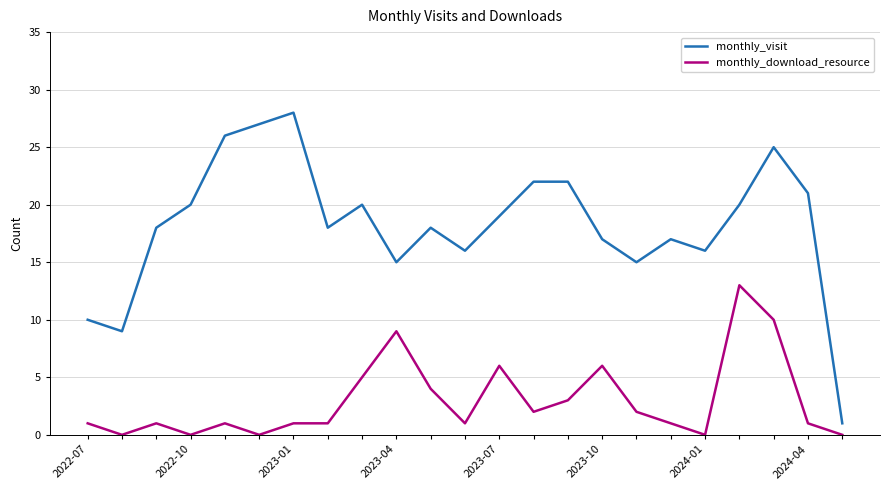

What are all the series names shown in the legend?

monthly_visit, monthly_download_resource